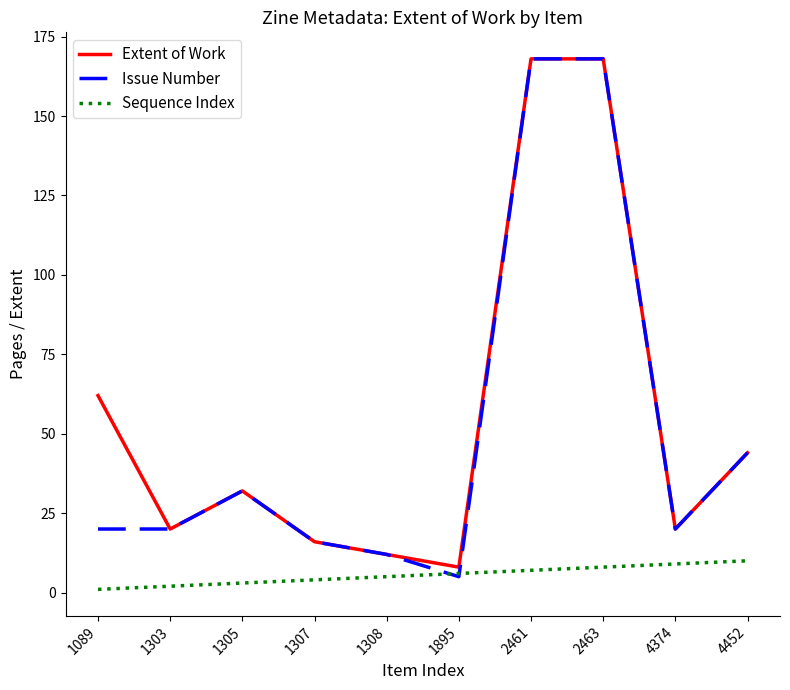

Which series has the widest spread of values?

Issue Number